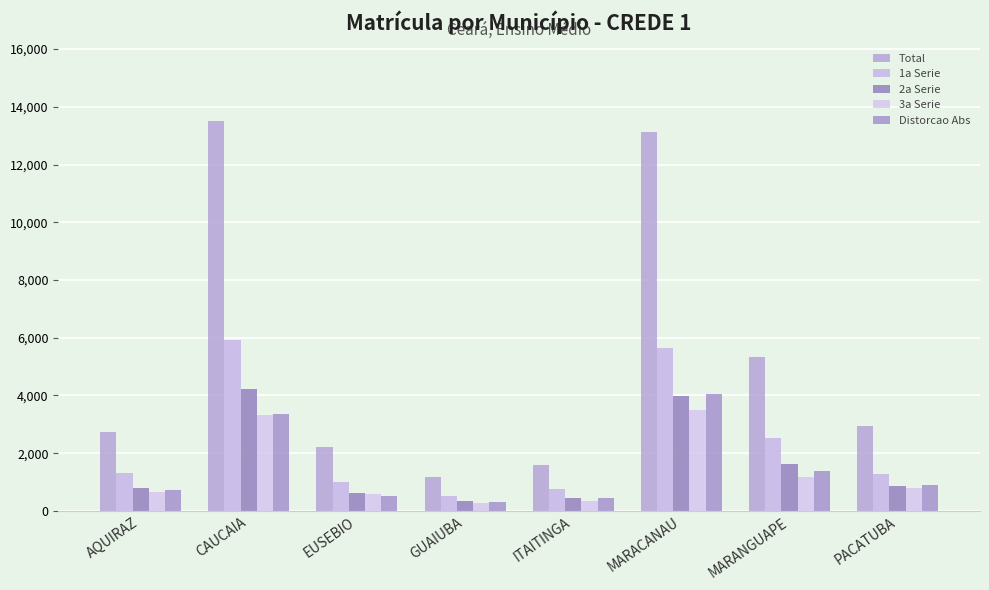

Which category has the highest value across all series?

CAUCAIA